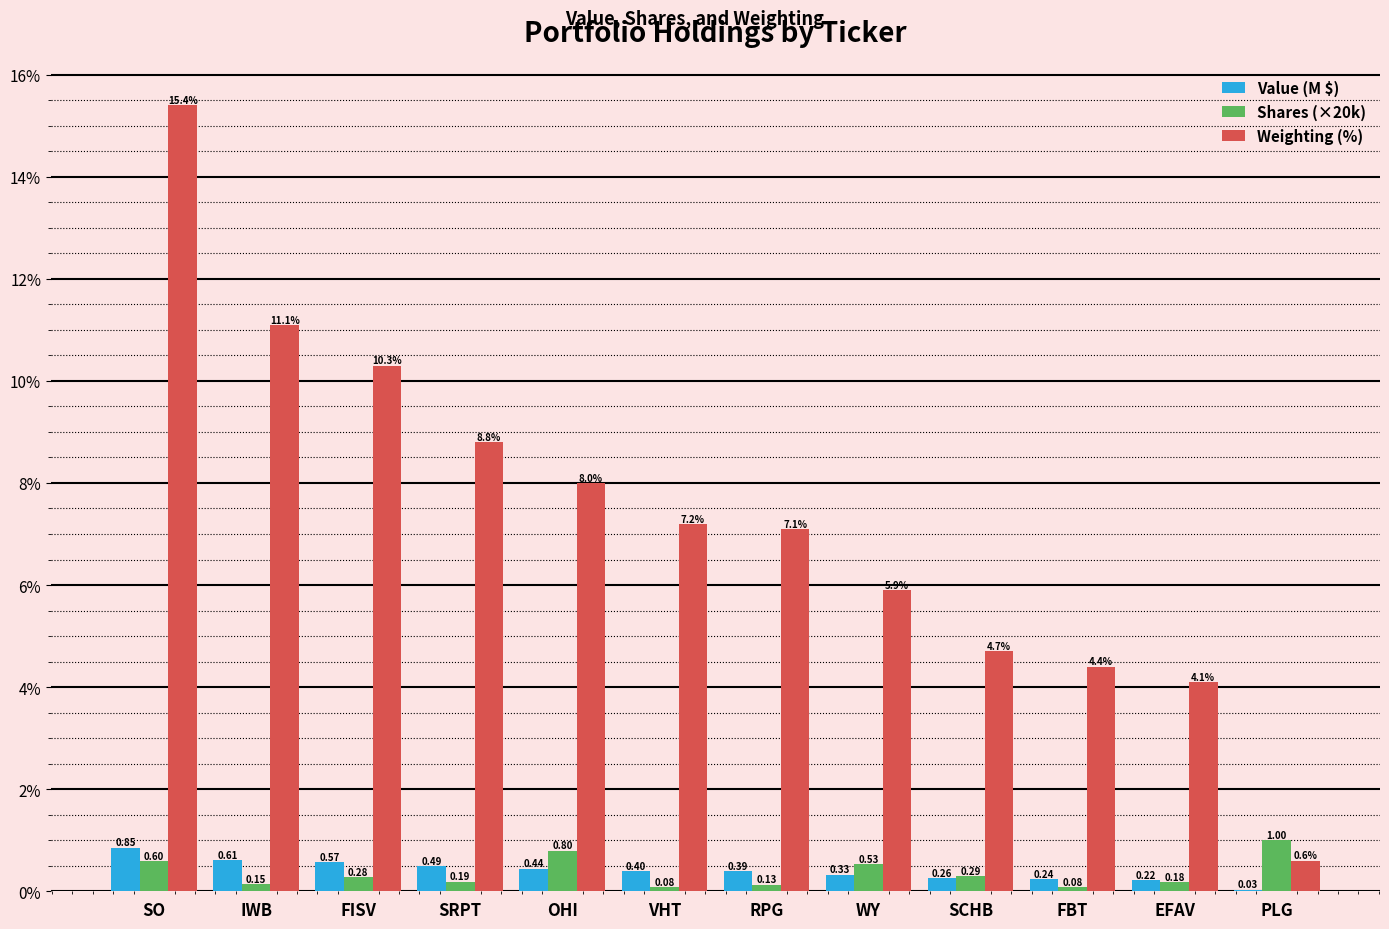

What is the sum of the Value (M $) values at RPG and OHI?

0.8